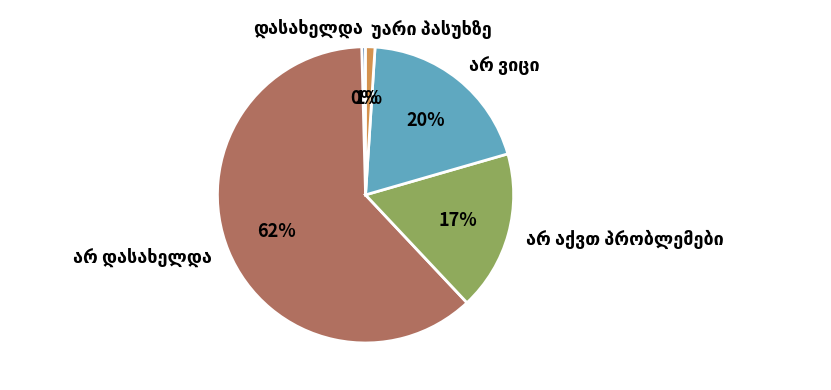

Does any single category account for the majority?

Yes